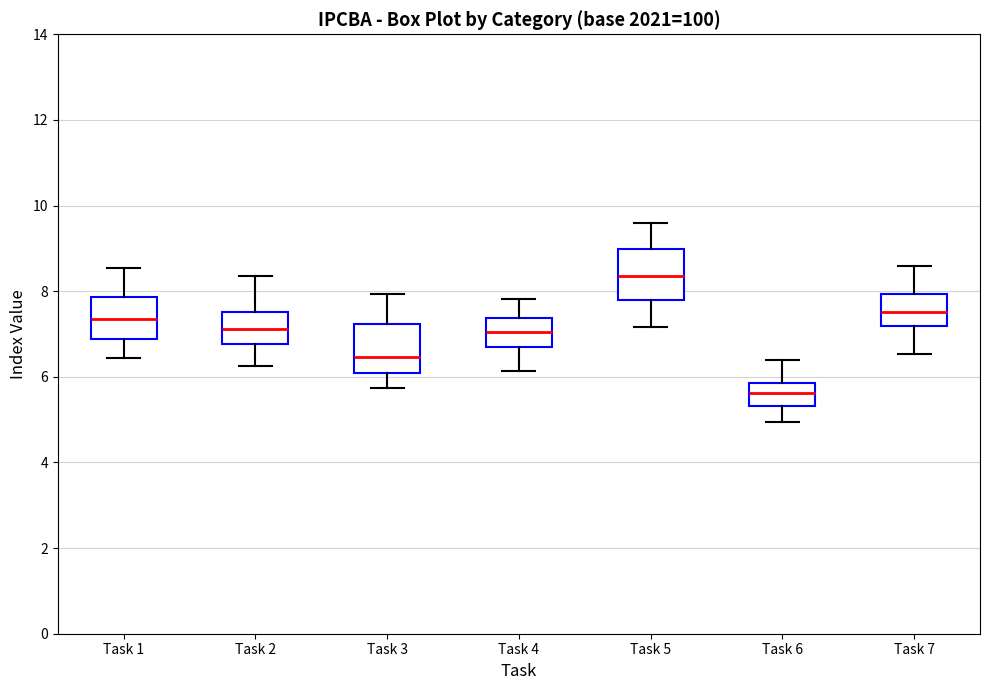

Reading left to right, transcribe this box plot: for each box, give where its median line is, the range the box spans, and where its two whiskers end, as read against the y-axis. The values are not printed on the chart, so give them approximately, as read against the axis.

Task 1: median 7.4, box 6.8 to 7.8, whiskers 6.4 to 8.6
Task 2: median 7.2, box 6.8 to 7.6, whiskers 6.2 to 8.4
Task 3: median 6.4, box 6.2 to 7.2, whiskers 5.8 to 8.0
Task 4: median 7.0, box 6.6 to 7.4, whiskers 6.2 to 7.8
Task 5: median 8.4, box 7.8 to 9.0, whiskers 7.2 to 9.6
Task 6: median 5.6, box 5.4 to 5.8, whiskers 5.0 to 6.4
Task 7: median 7.6, box 7.2 to 8.0, whiskers 6.6 to 8.6